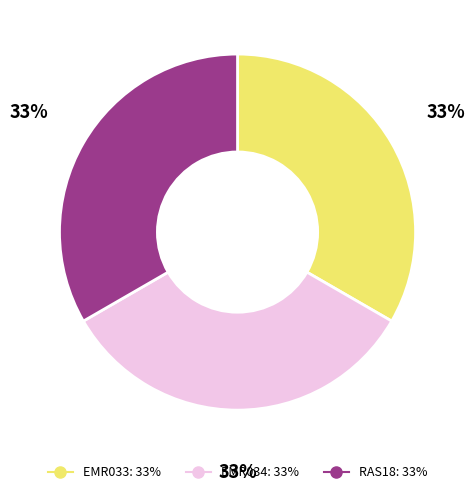

How many segments does this pie chart have?

3